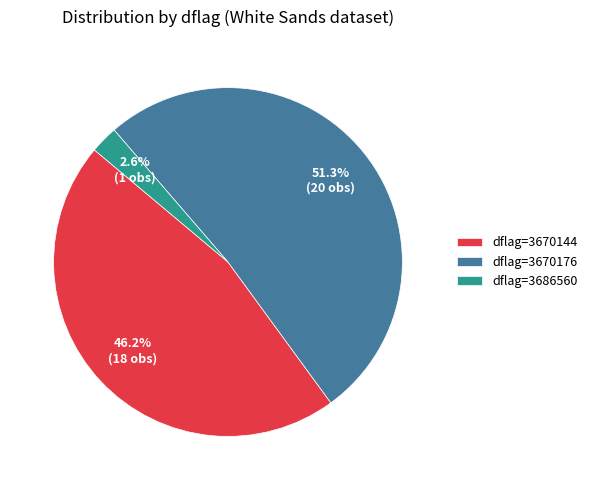

Combined, do dflag=3670144 and dflag=3686560 account for over 50%?

No